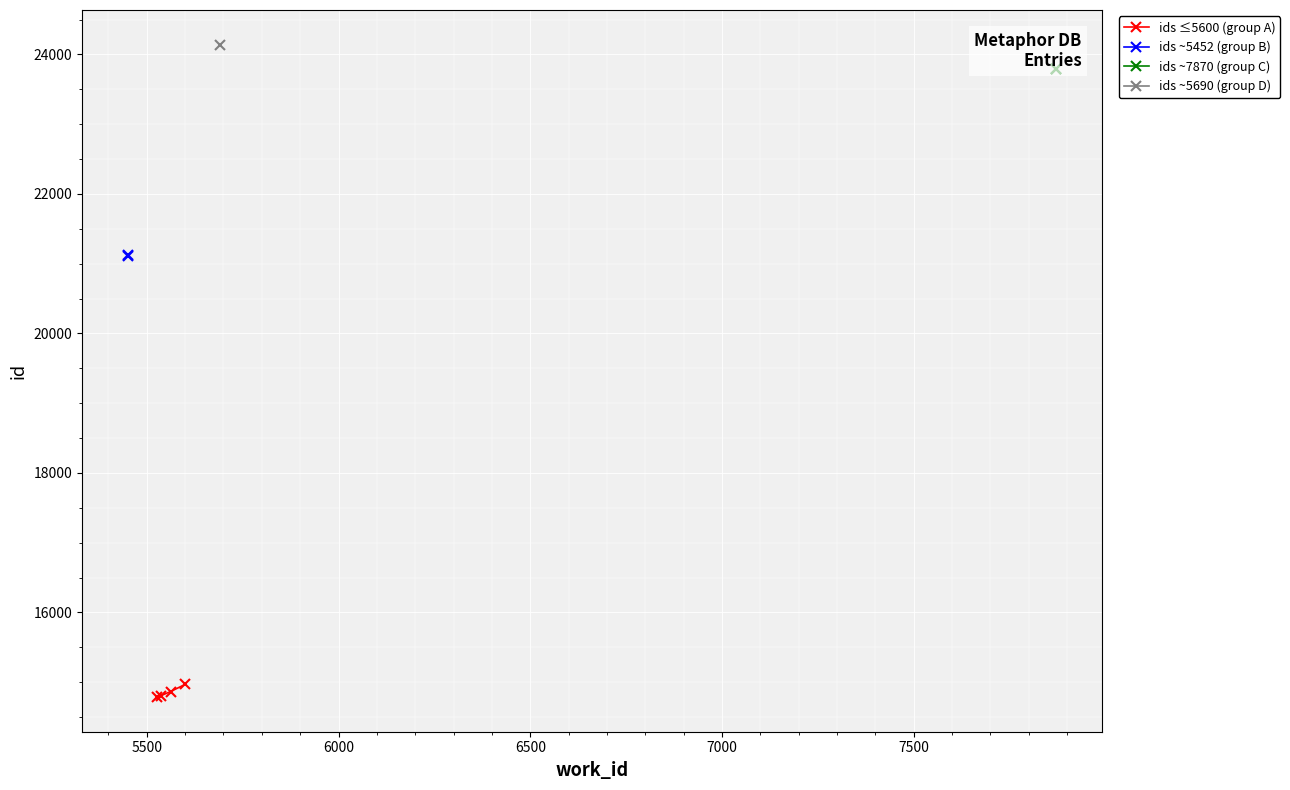

True or false: ids ≤5600 (group A) has more than 2 interior local peaks.

False